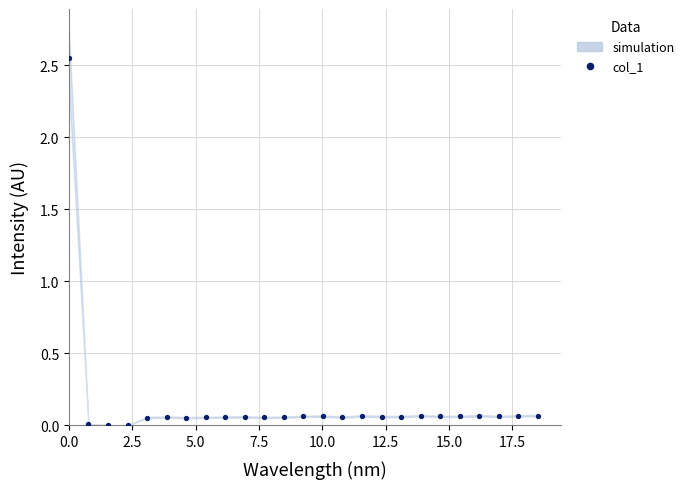

How many points are shown in the scatter plot?

25